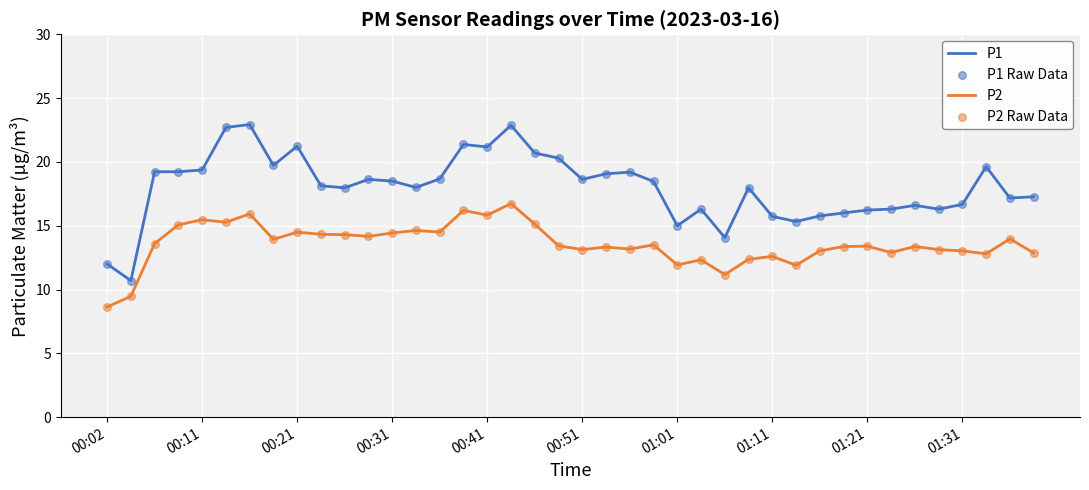

Which series has the widest spread of values?

P1